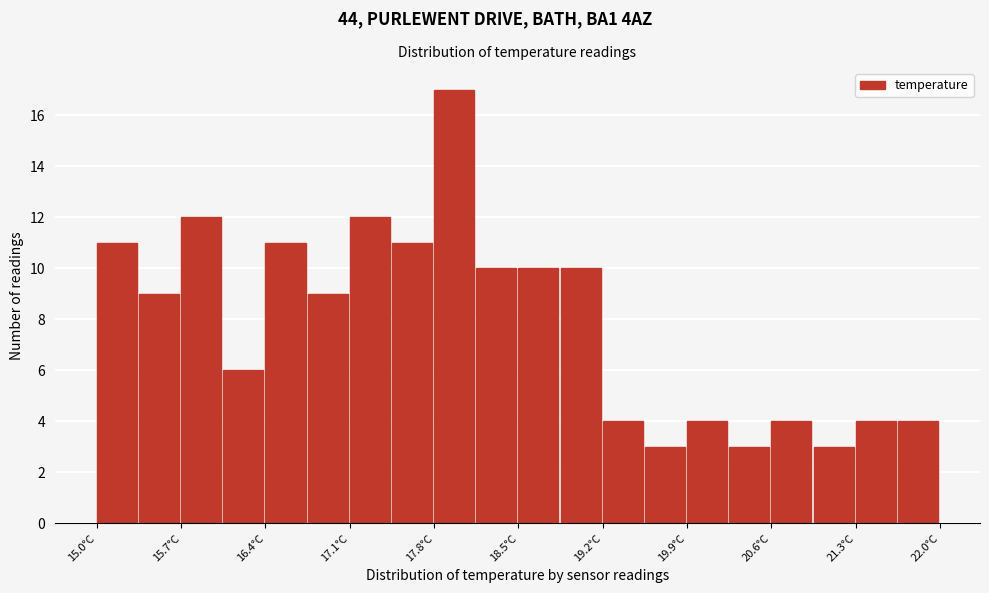

Around what value on the x-axis is the tallest bar? Give the approximate position of its centre, as read against the axis.

18.0